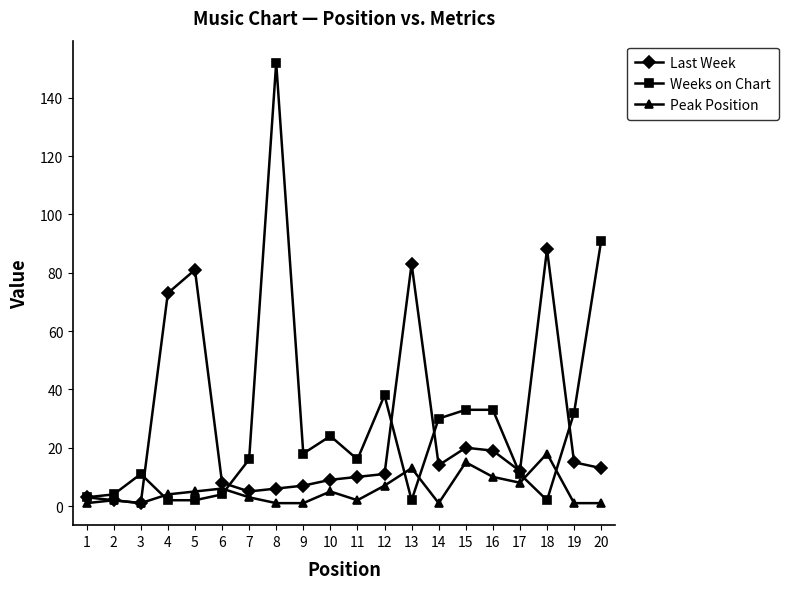

Between 8 and 11, which series saw the biggest shift?

Weeks on Chart